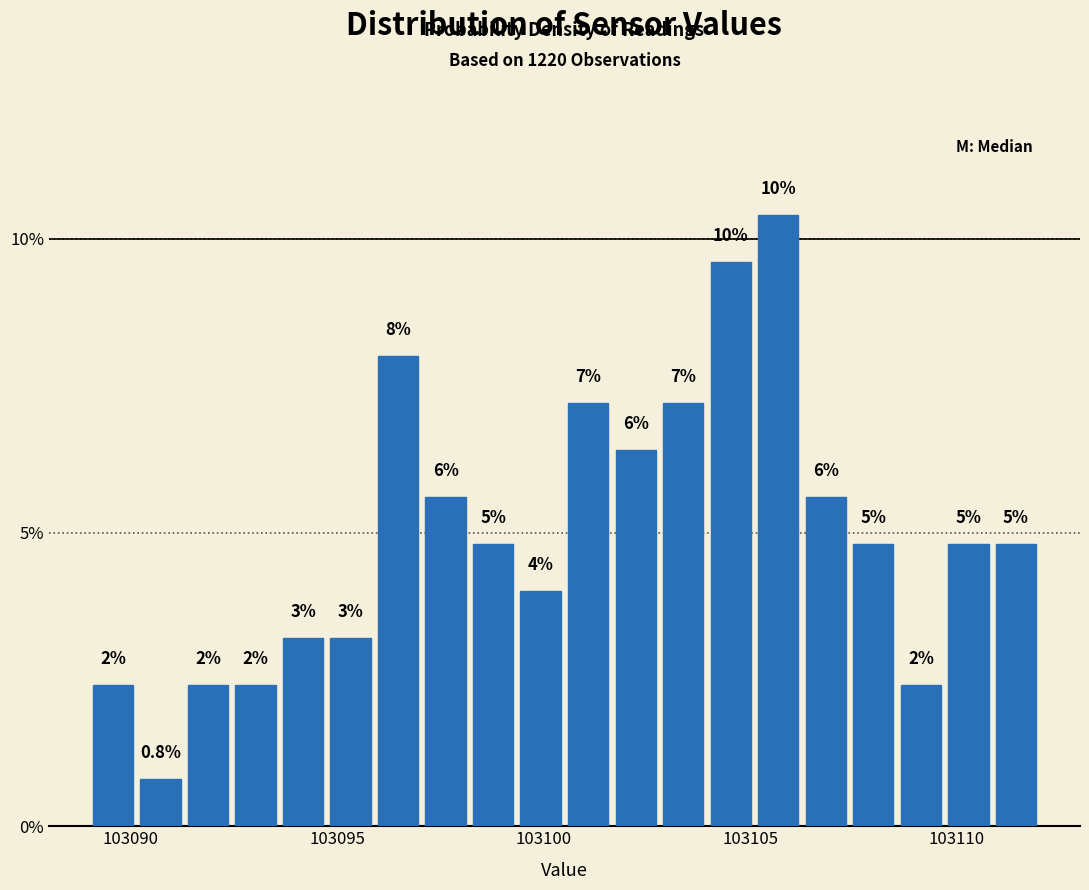

Read against the x-axis, roughly where is the centre of the tallest bar?

103105.5